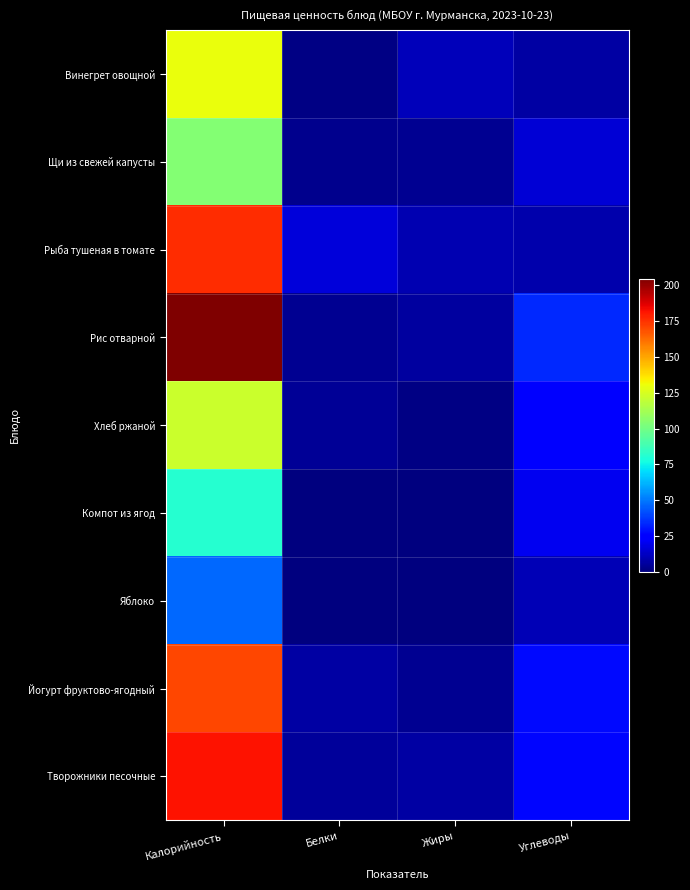

Reading left to right, list all the values displayed in this chart.

Винегрет овощной: Калорийность=130.0	Белки=1.3	Жиры=10.8	Углеводы=6.8
Щи из свежей капусты: Калорийность=104.3	Белки=2.6	Жиры=3.5	Углеводы=15.6
Рыба тушеная в томате: Калорийность=176.4	Белки=16.7	Жиры=8.8	Углеводы=8.2
Рис отварной: Калорийность=204.6	Белки=3.7	Жиры=6.1	Углеводы=33.8
Хлеб ржаной: Калорийность=121.8	Белки=4.6	Жиры=0.8	Углеводы=23.4
Компот из ягод: Калорийность=81.0	Белки=0.3	Жиры=0.0	Углеводы=20.1
Яблоко: Калорийность=47.0	Белки=0.4	Жиры=0.4	Углеводы=9.8
Йогурт фруктово-ягодный: Калорийность=170.4	Белки=7.0	Жиры=3.6	Углеводы=27.4
Творожники песочные: Калорийность=181.4	Белки=5.5	Жиры=6.5	Углеводы=26.8